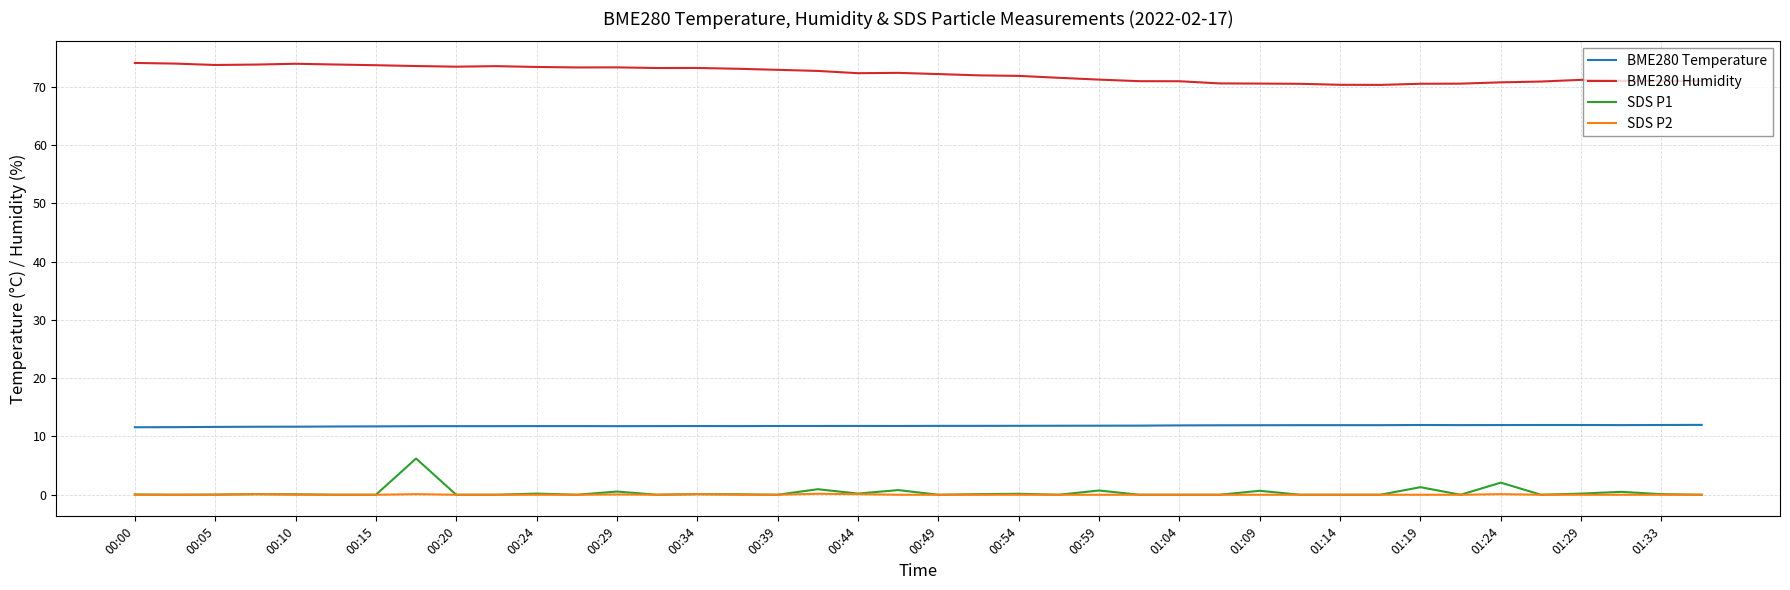

List the series in order of their peak value, highest first.

BME280 Humidity, BME280 Temperature, SDS P1, SDS P2